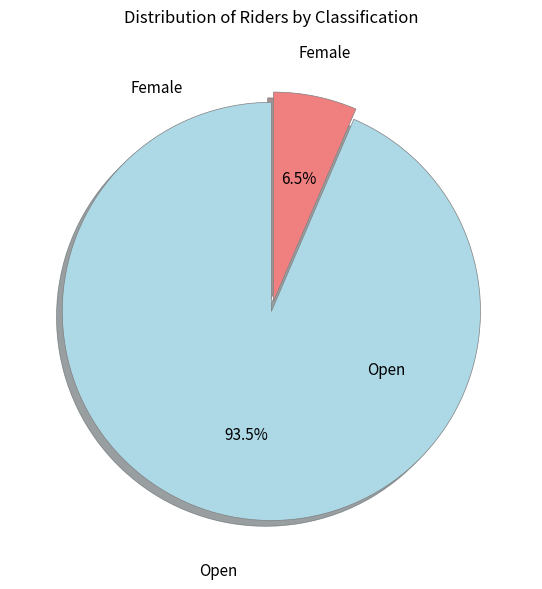

Count the number of slices in the pie.

2